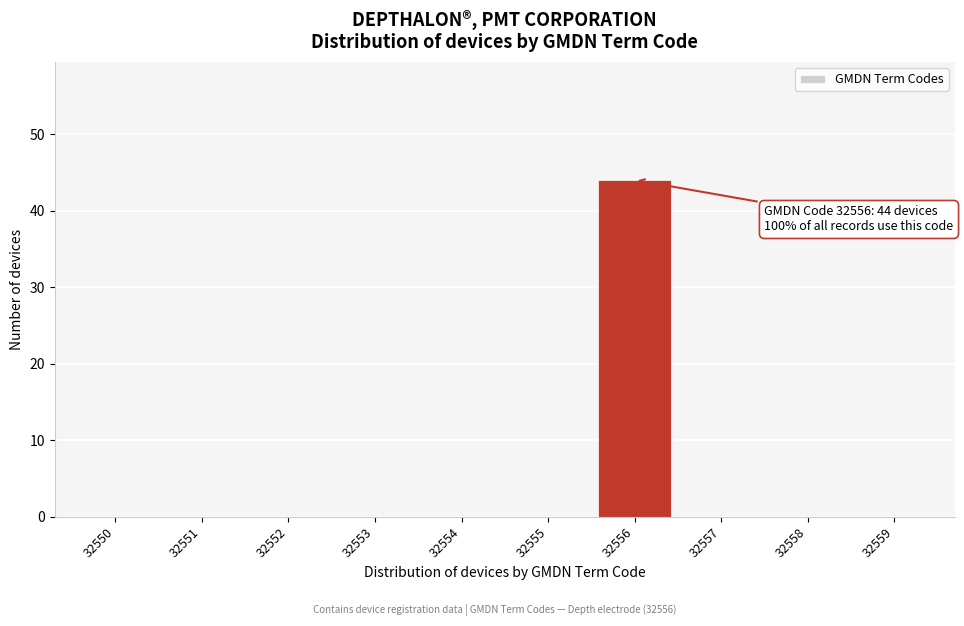

Reading left to right, what are all the values shown in this chart?

32550=0	32551=0	32552=0	32553=0	32554=0	32555=0	32556=44	32557=0	32558=0	32559=0